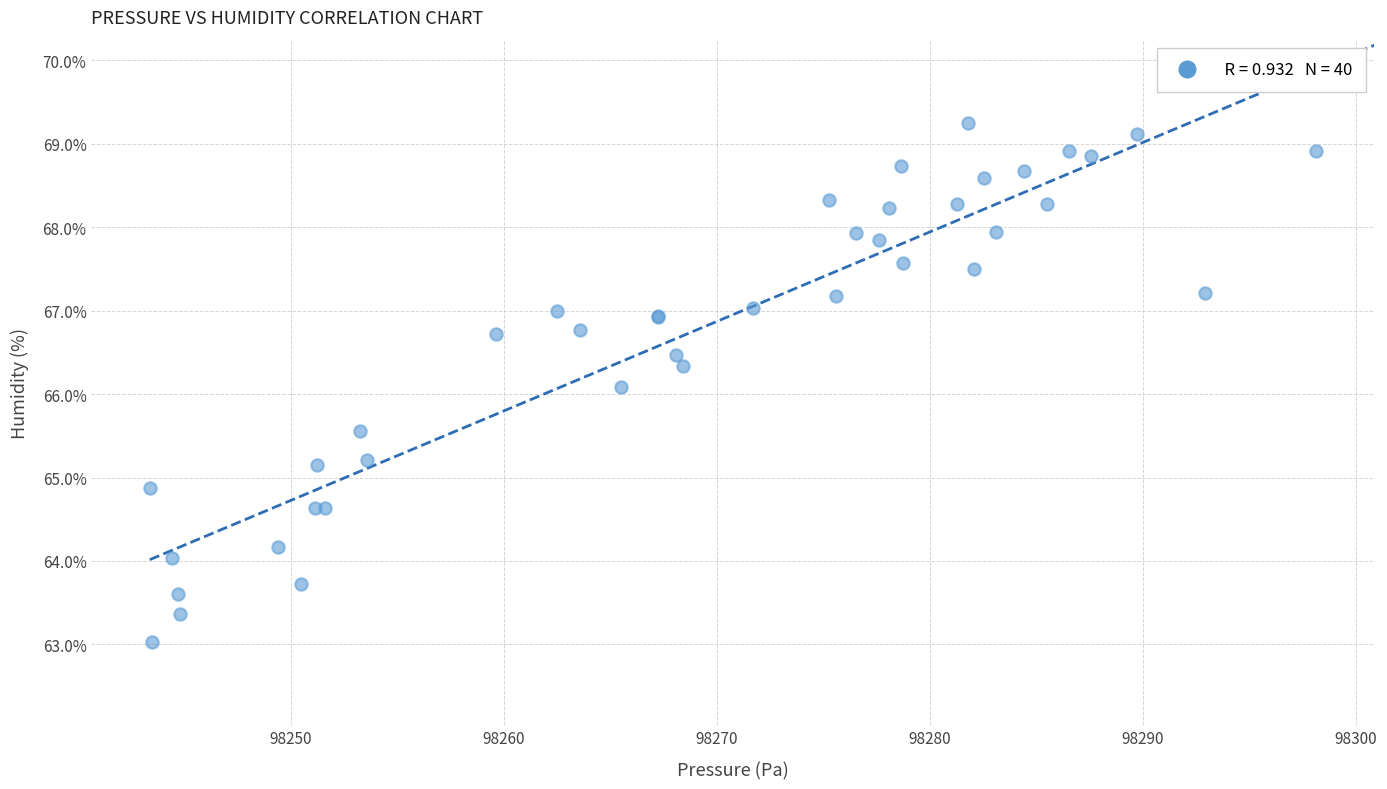

What Y value in the scatter plot is closest to 66?

66.1